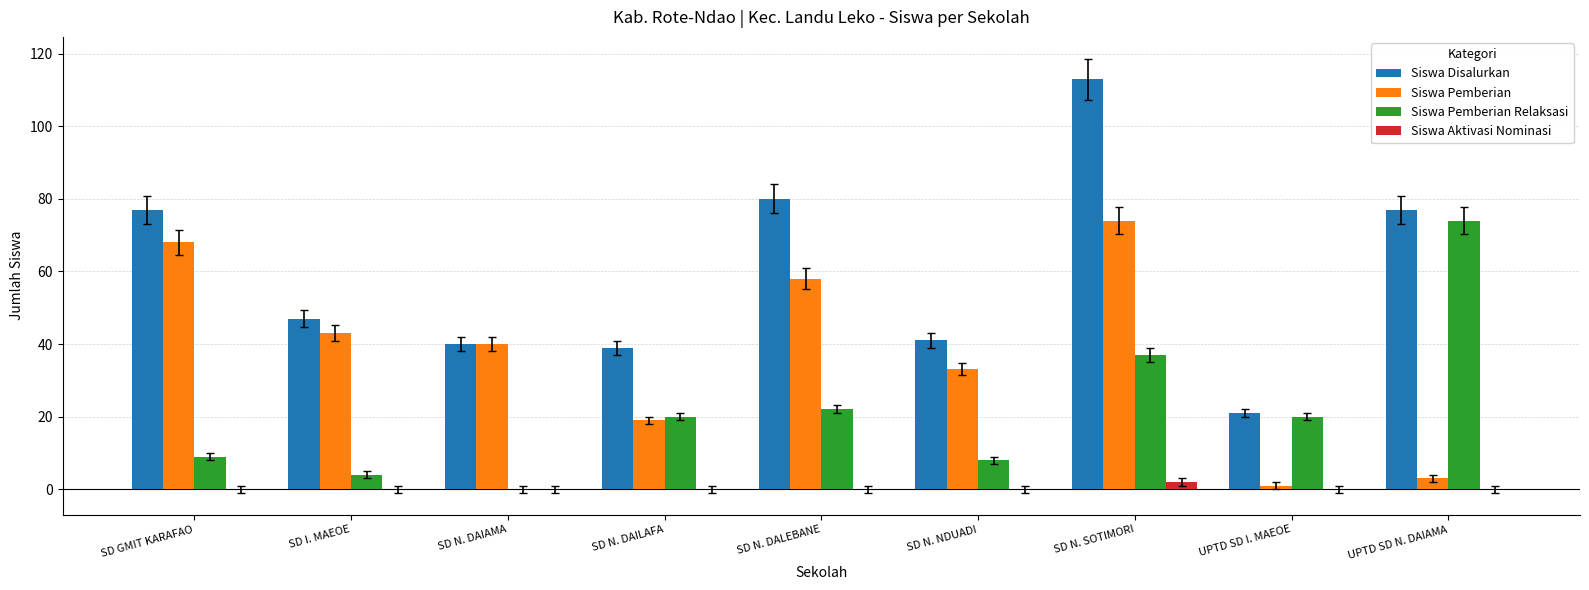

Which category has the highest value in the Siswa Pemberian series?

SD N. SOTIMORI